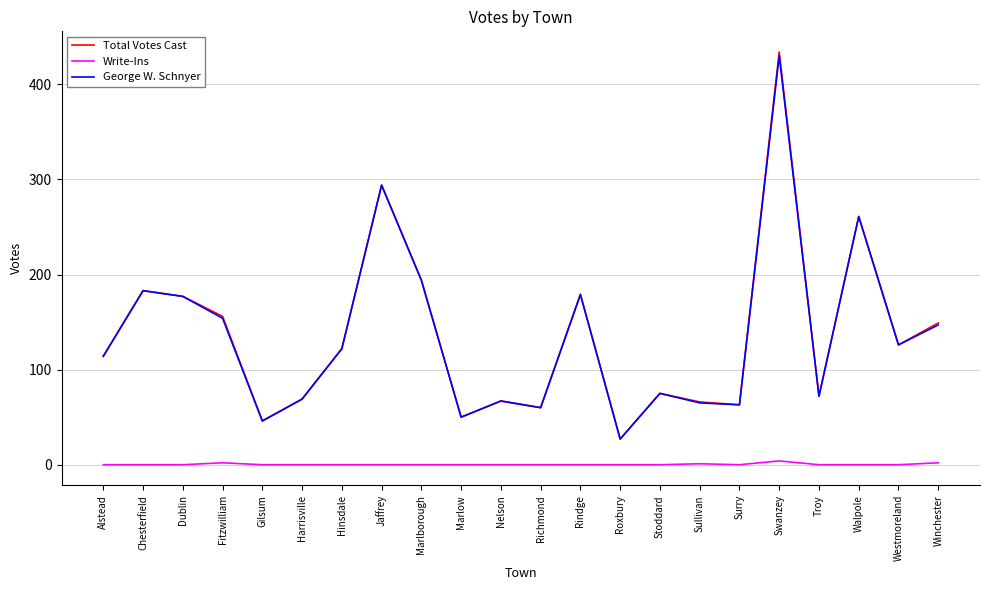

Where is the first local minimum for George W. Schnyer?

Gilsum